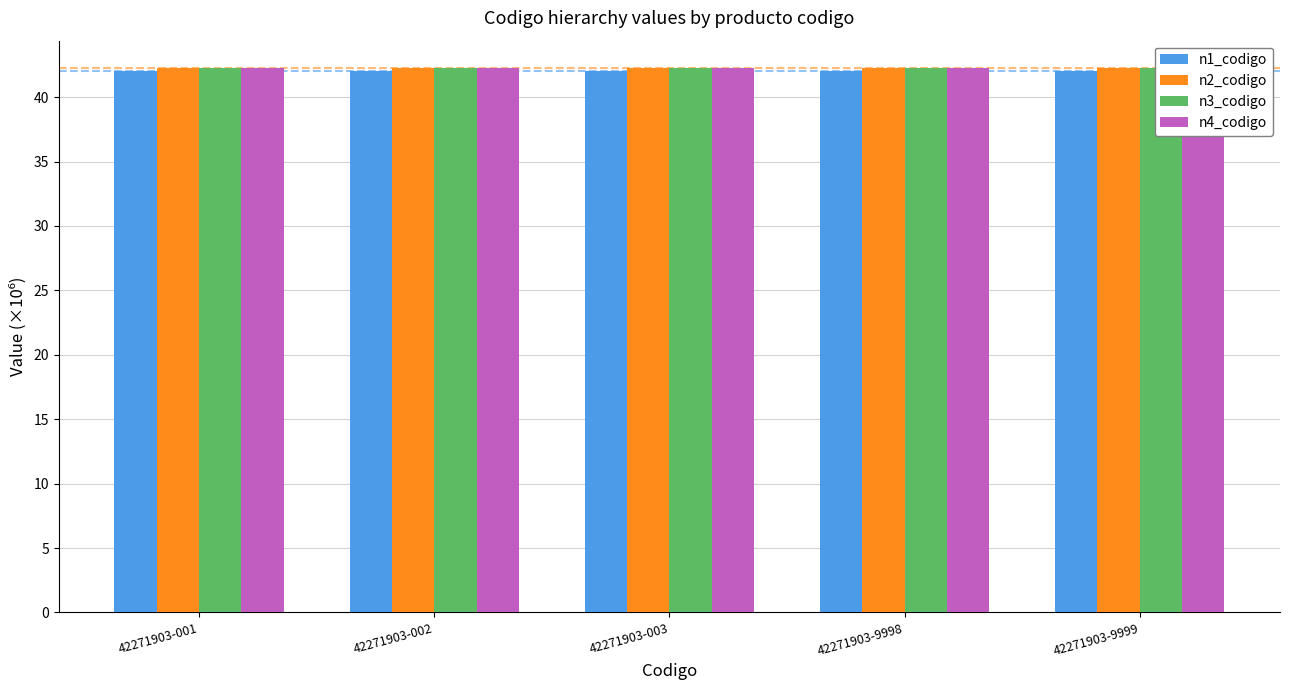

At which label is n4_codigo closest to 42?

42271903-001